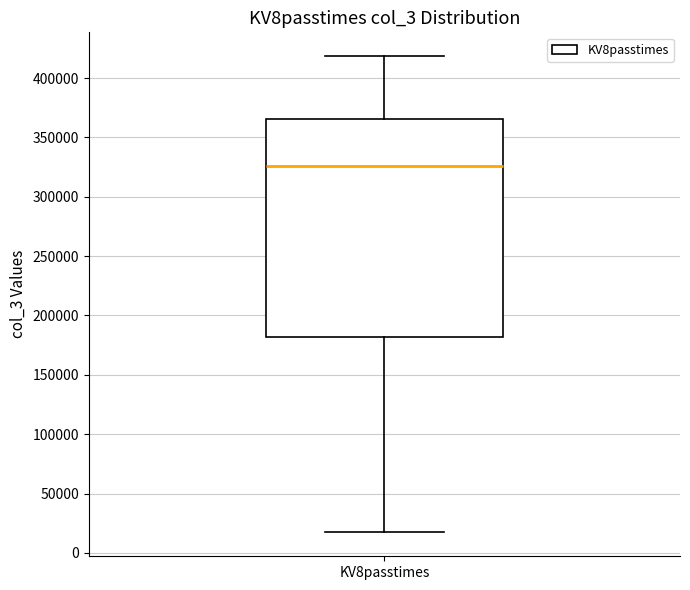

Read this box plot against the y-axis: the position of the median line, the range covered by the box, and the ends of both whiskers. The values are not printed on the chart, so give them approximately, as read against the axis.

median 325000, box 180000 to 365000, whiskers 15000 to 420000